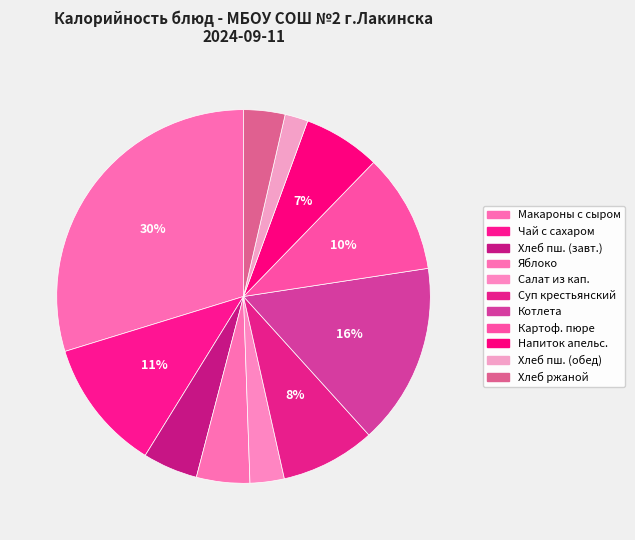

Which category has the smallest portion of the pie?

Хлеб пшеничный (обед)